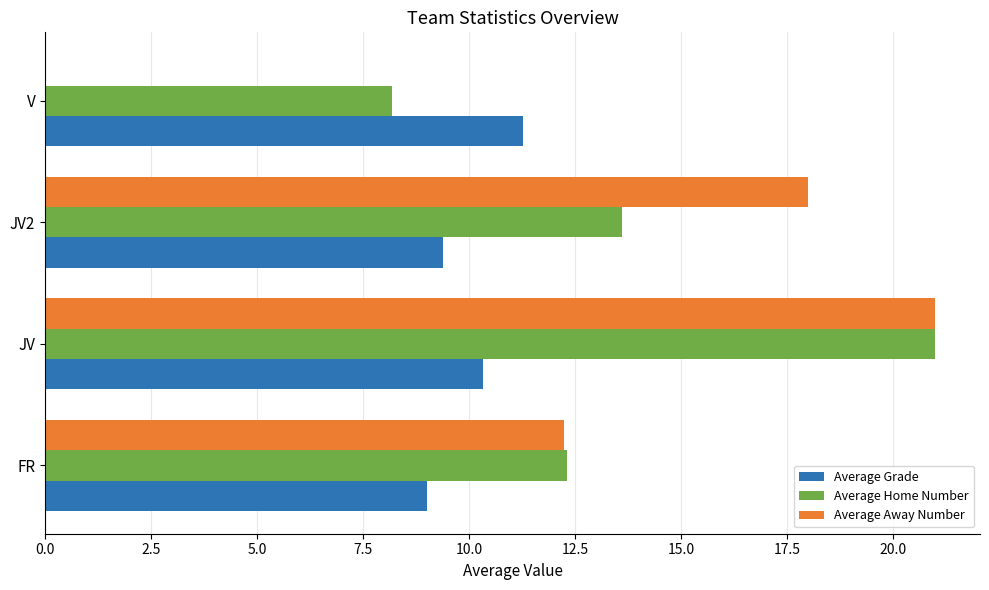

What is the maximum value shown in the chart?

21.0